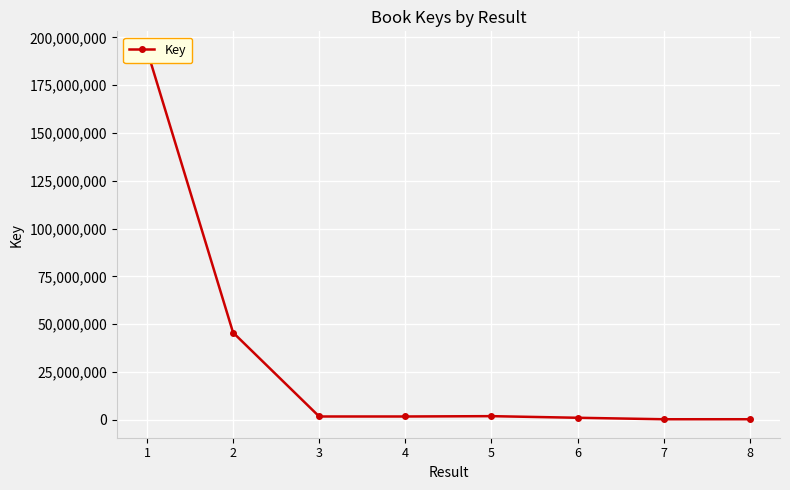

At which category does the data reach its first local valley?

3